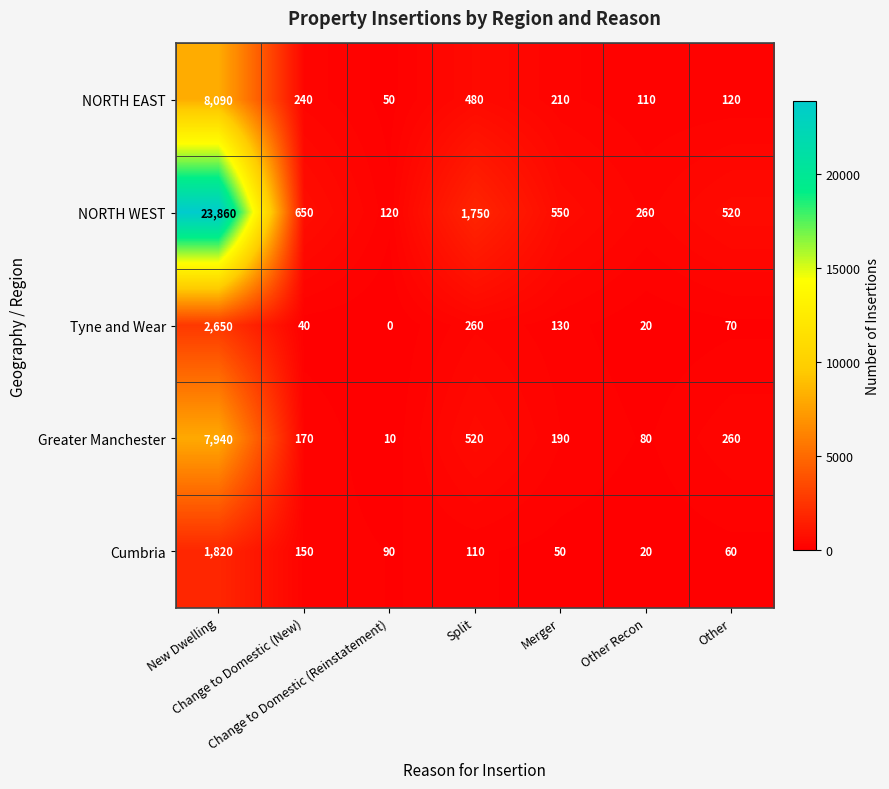

Between New Dwelling and Merger, which series saw the biggest shift?

NORTH WEST